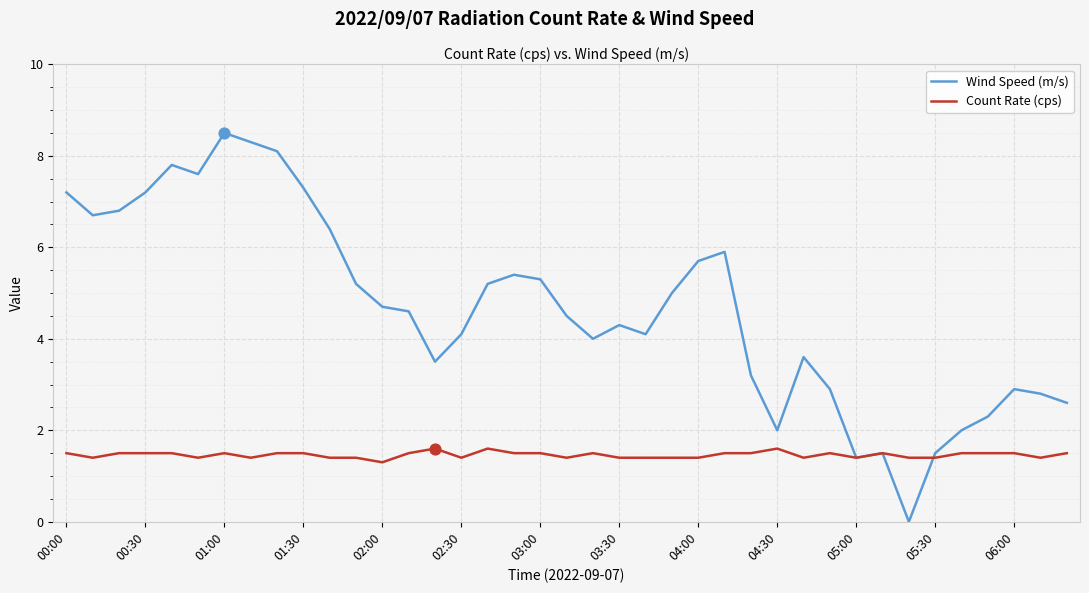

Which series has the largest total across all categories?

Wind Speed (m/s)